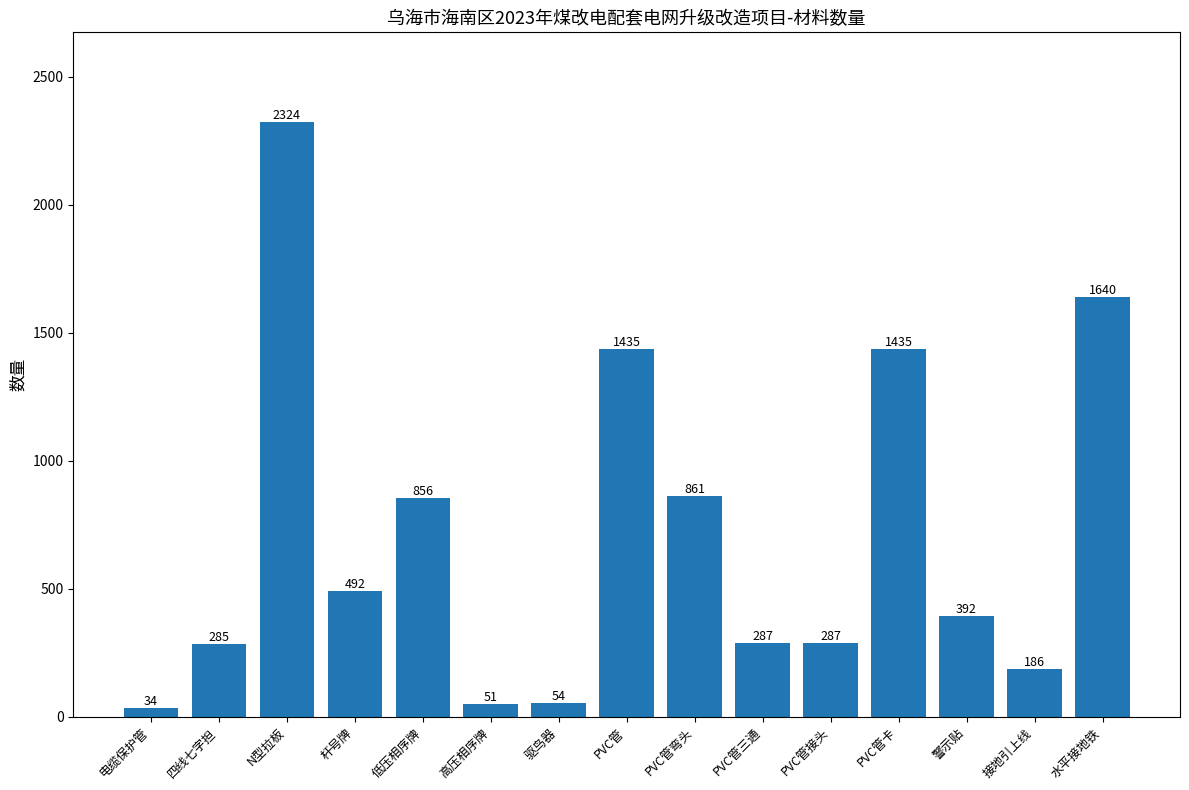

How many data points does each series have?

15